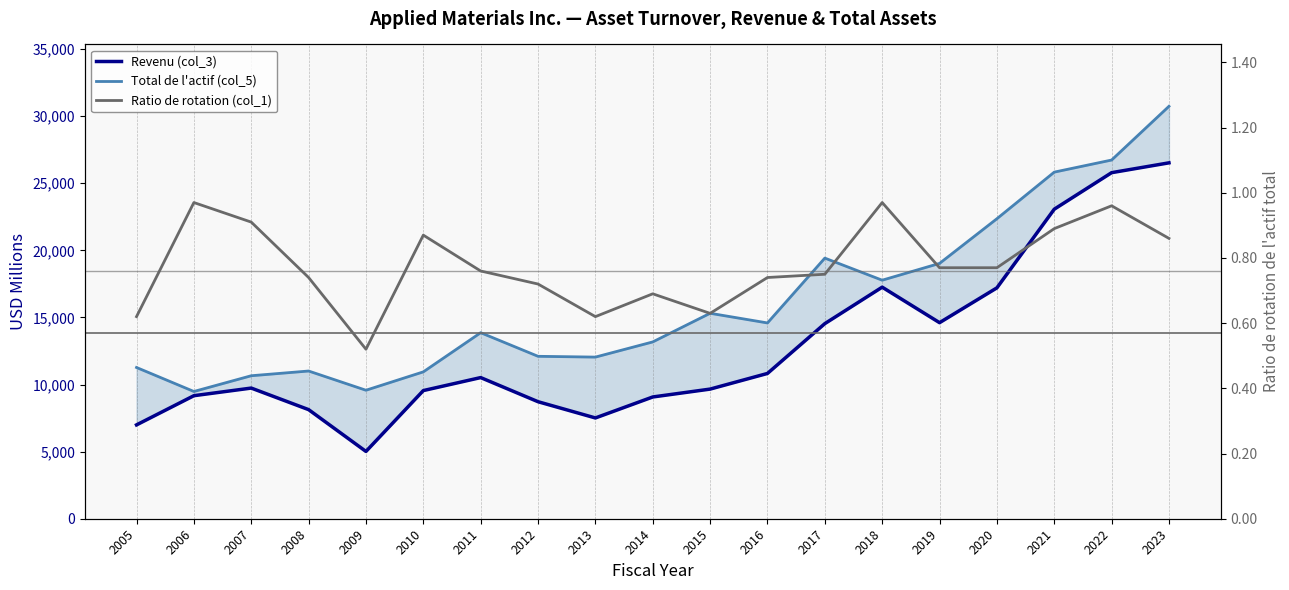

The value of Total de l'actif (col_5) at 2005 is 11269.0. True or false?

True